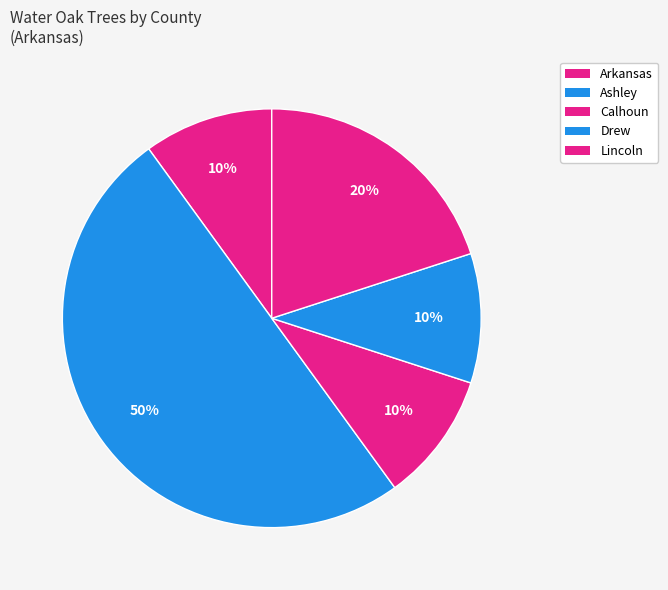

How many segments does this pie chart have?

5